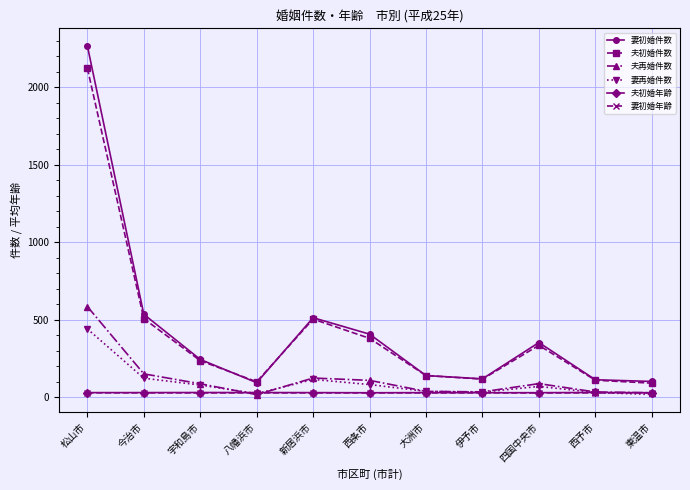

Count the 妻初婚年齢 values in the range 28 to 29.

10